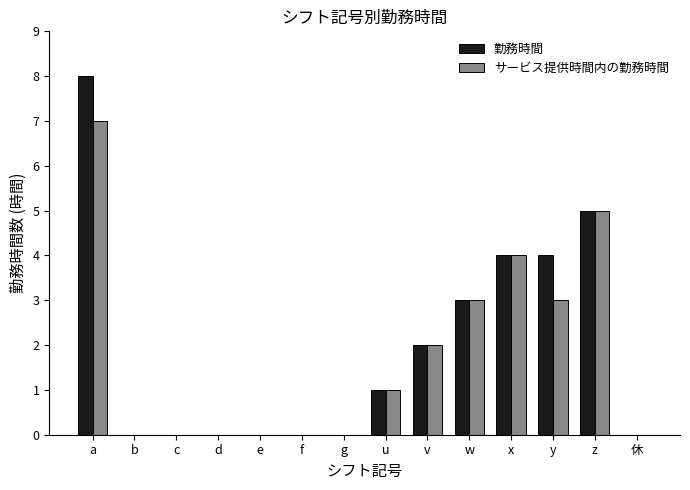

What is the average value of the サービス提供時間内の勤務時間 series?

2